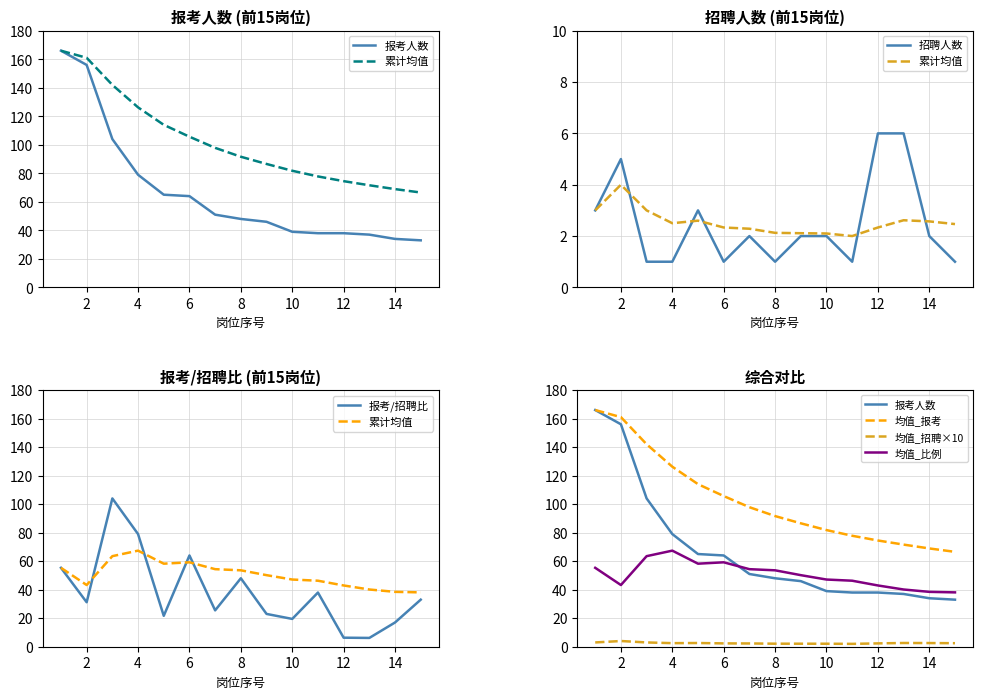

What is the average value of the 招聘人数 series?

2